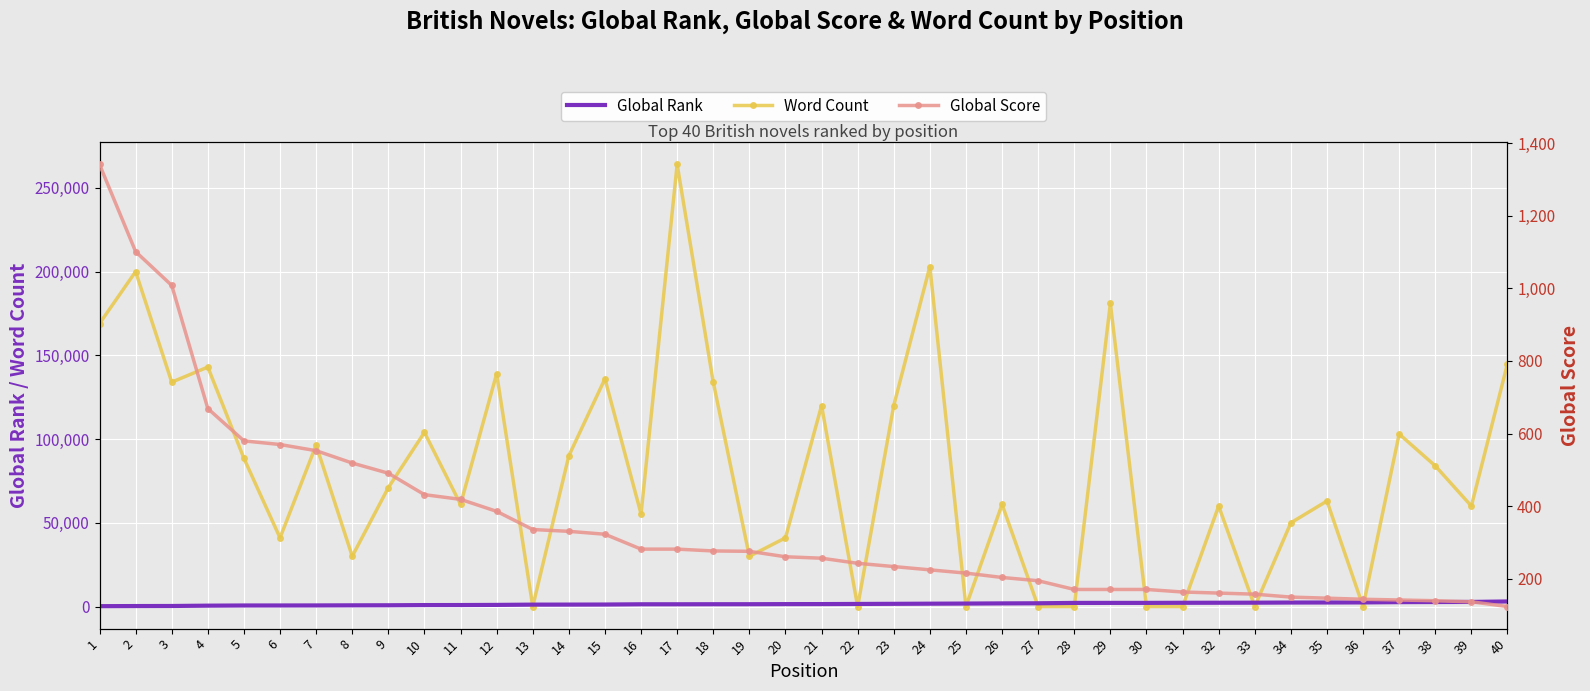

What is the maximum value for Global Score?

1341